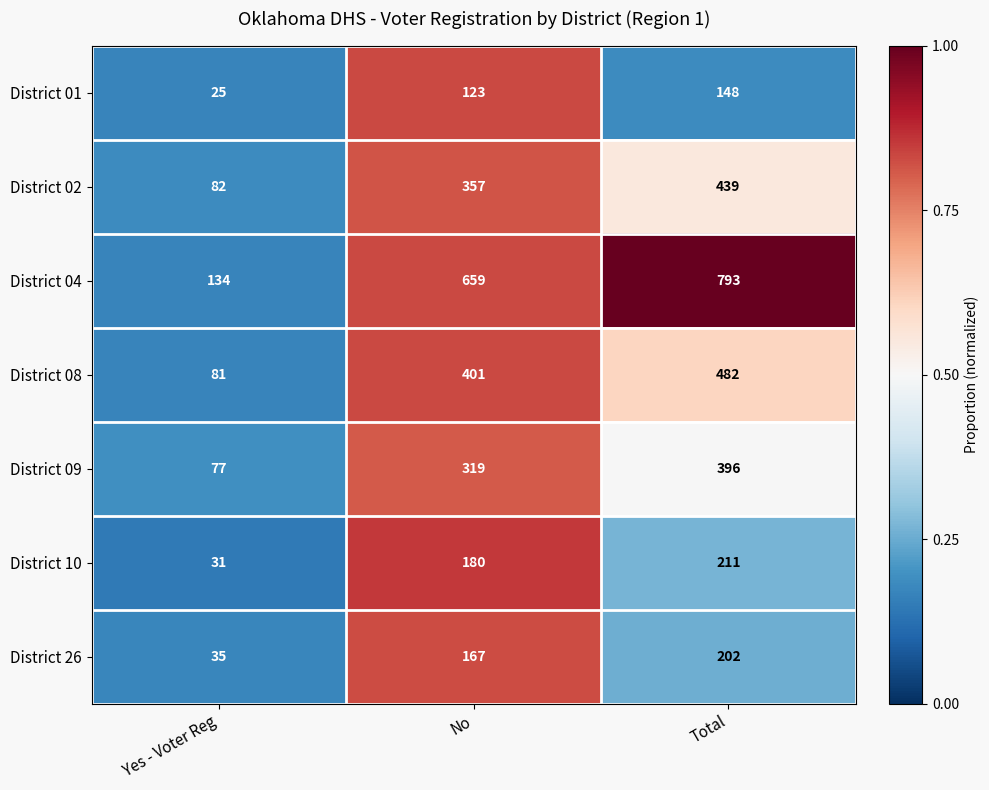

List the series in order of their peak value, lowest first.

District 01, District 26, District 10, District 09, District 02, District 08, District 04